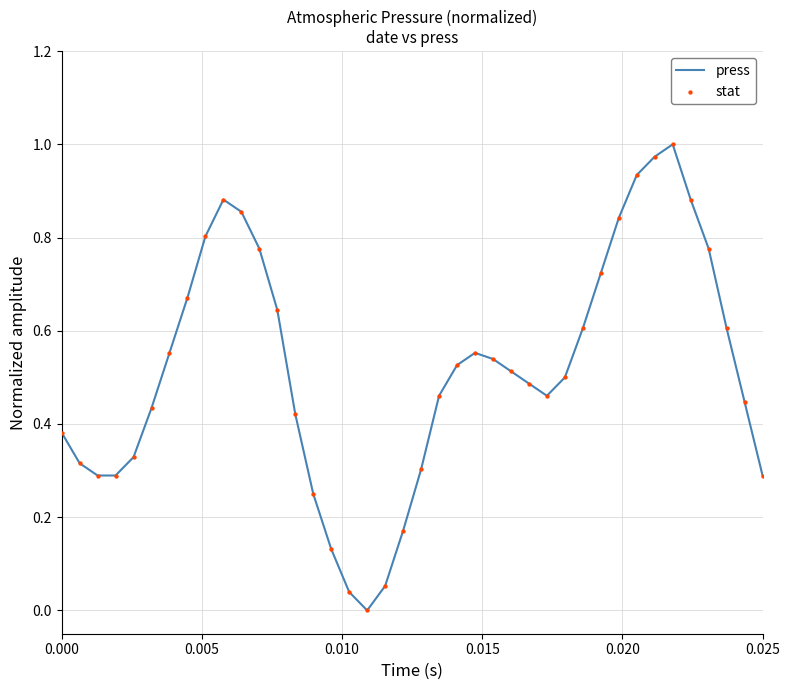

Does the chart have visible grid lines?

Yes